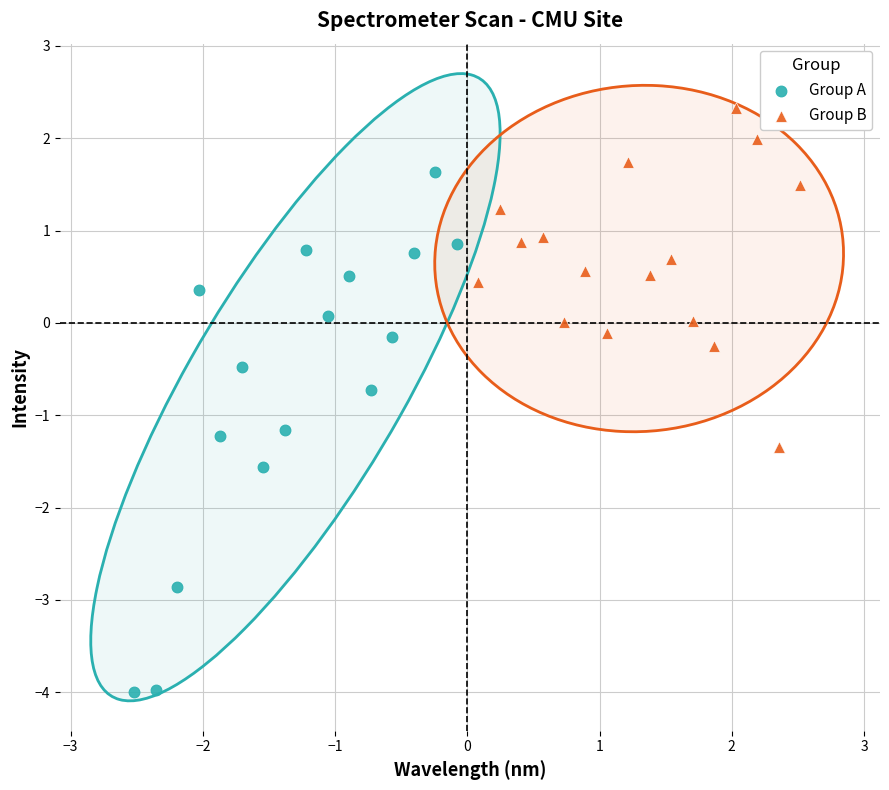

Which series reaches the minimum Y coordinate?

Group A